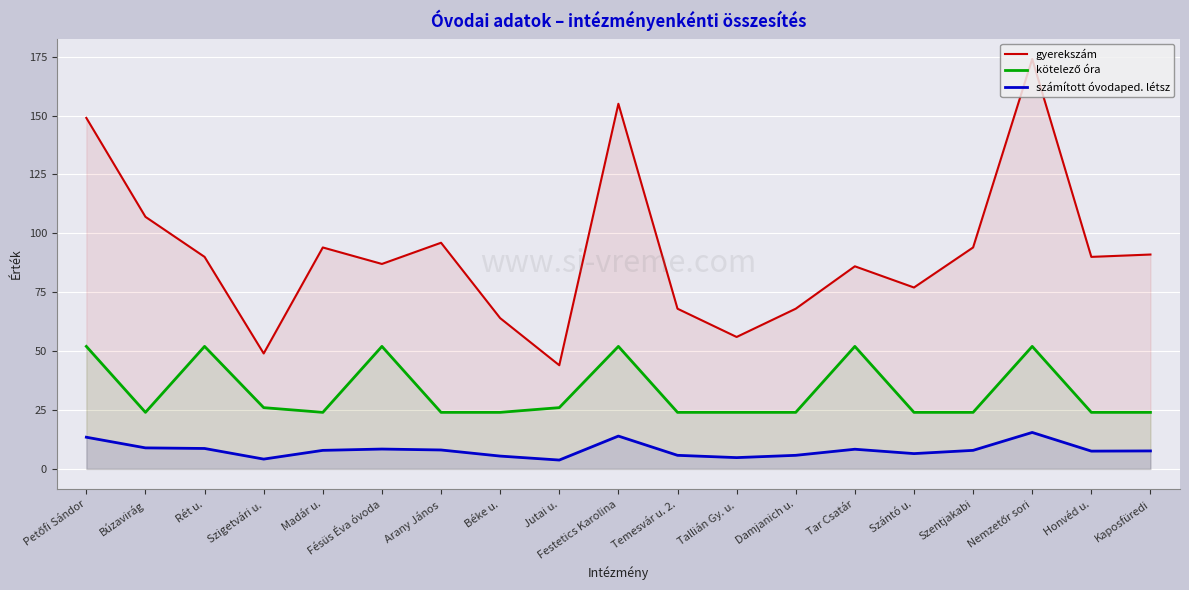

Rank the series by their average value, from highest to lowest.

gyerekszám, kötelező óra, számított óvodaped. létsz